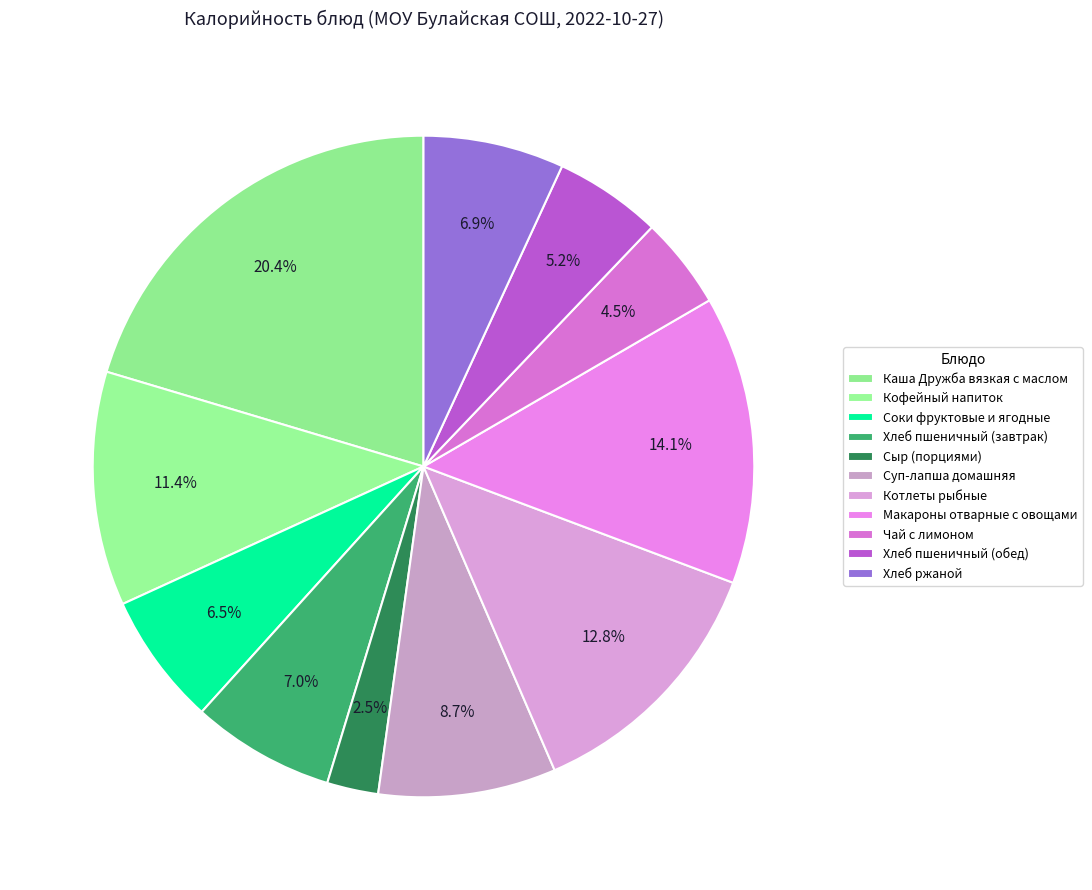

To the nearest percent, what percentage of the pie is Котлеты рыбные?

13%